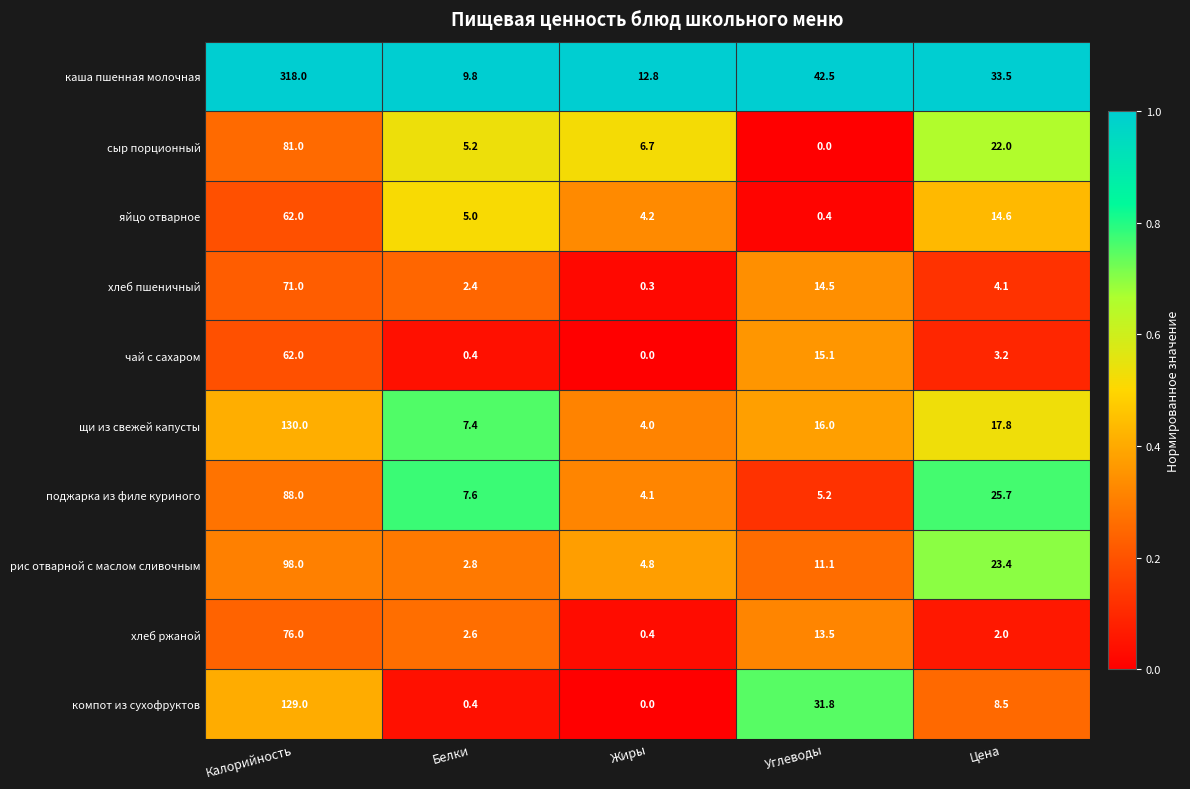

What is the difference between the maximum and minimum values in the хлеб пшеничный series?

70.7